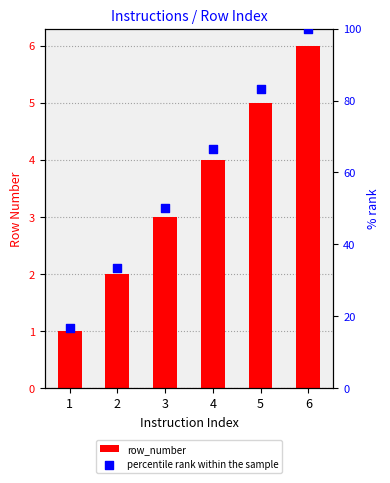

Which series has the largest Y range (max minus min)?

percentile rank within the sample